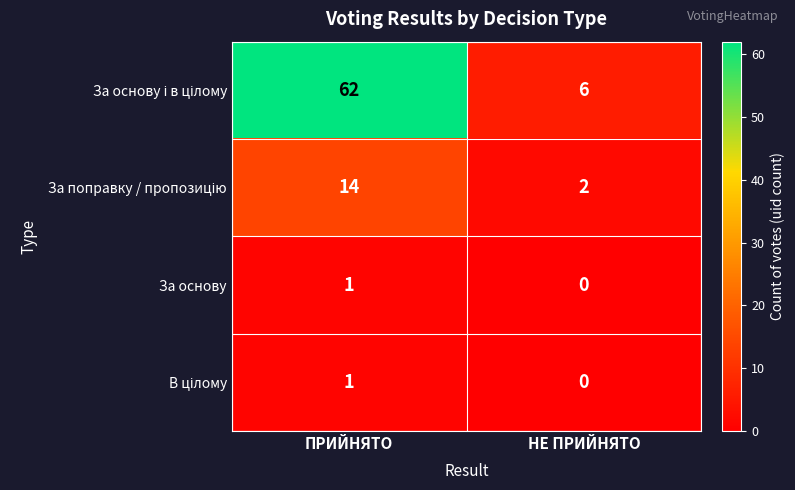

The value of За основу at НЕ ПРИЙНЯТО is 1. True or false?

False